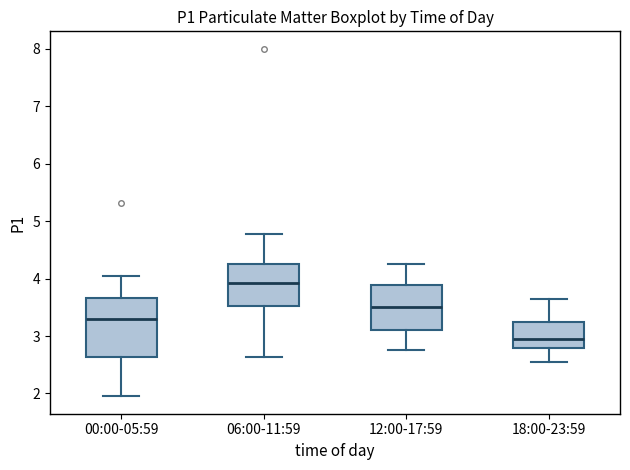

Reading left to right, transcribe this box plot: for each box, give where its median line is, the range the box spans, and where its two whiskers end, as read against the y-axis. The values are not printed on the chart, so give them approximately, as read against the axis.

00:00-05:59: median 3.3, box 2.6 to 3.7, whiskers 2.0 to 4.1
06:00-11:59: median 3.9, box 3.5 to 4.3, whiskers 2.6 to 4.8
12:00-17:59: median 3.5, box 3.1 to 3.9, whiskers 2.8 to 4.3
18:00-23:59: median 3.0, box 2.8 to 3.3, whiskers 2.6 to 3.7